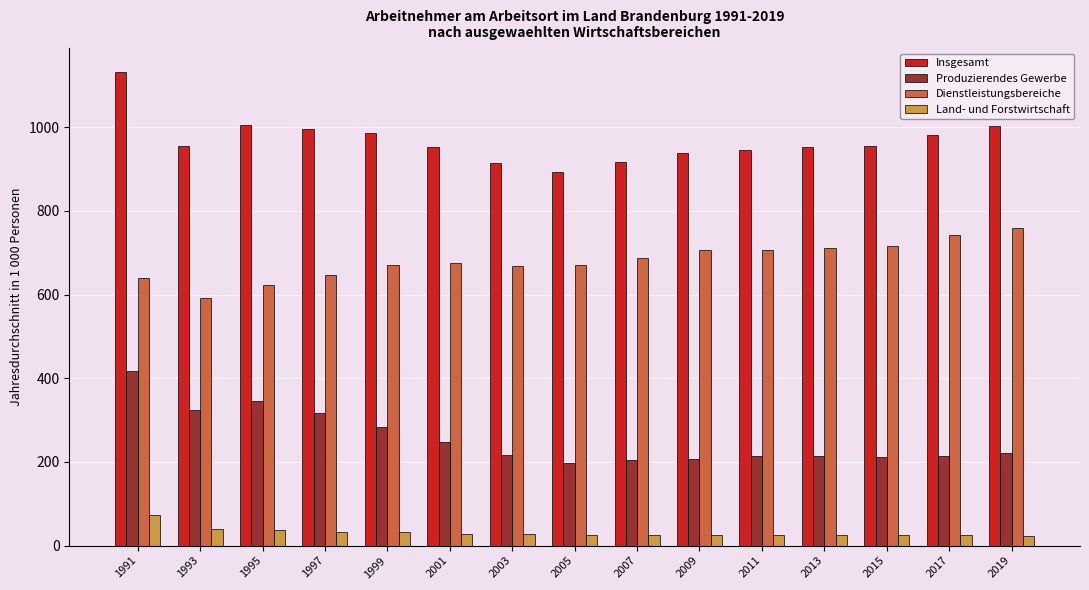

Which series has the largest total across all categories?

Insgesamt